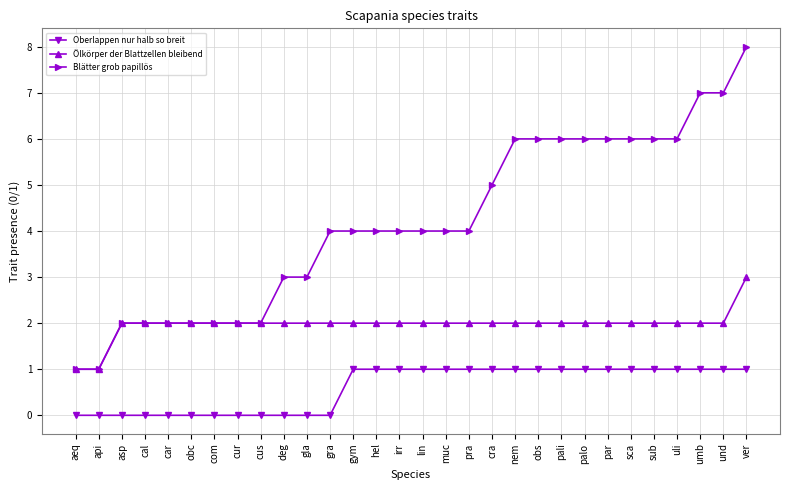

Which series has the widest spread of values?

Blätter grob papillös